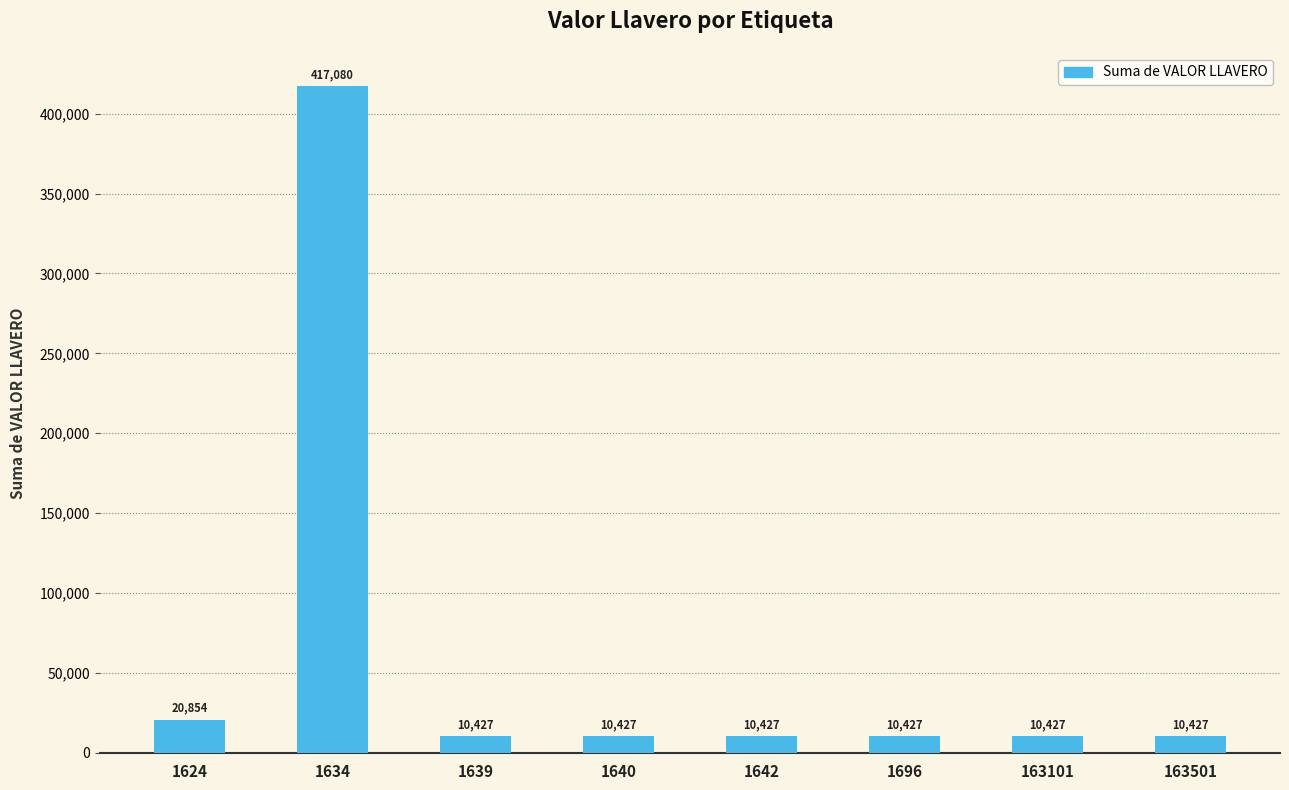

Where is the data nearest to the value 213753?

1624